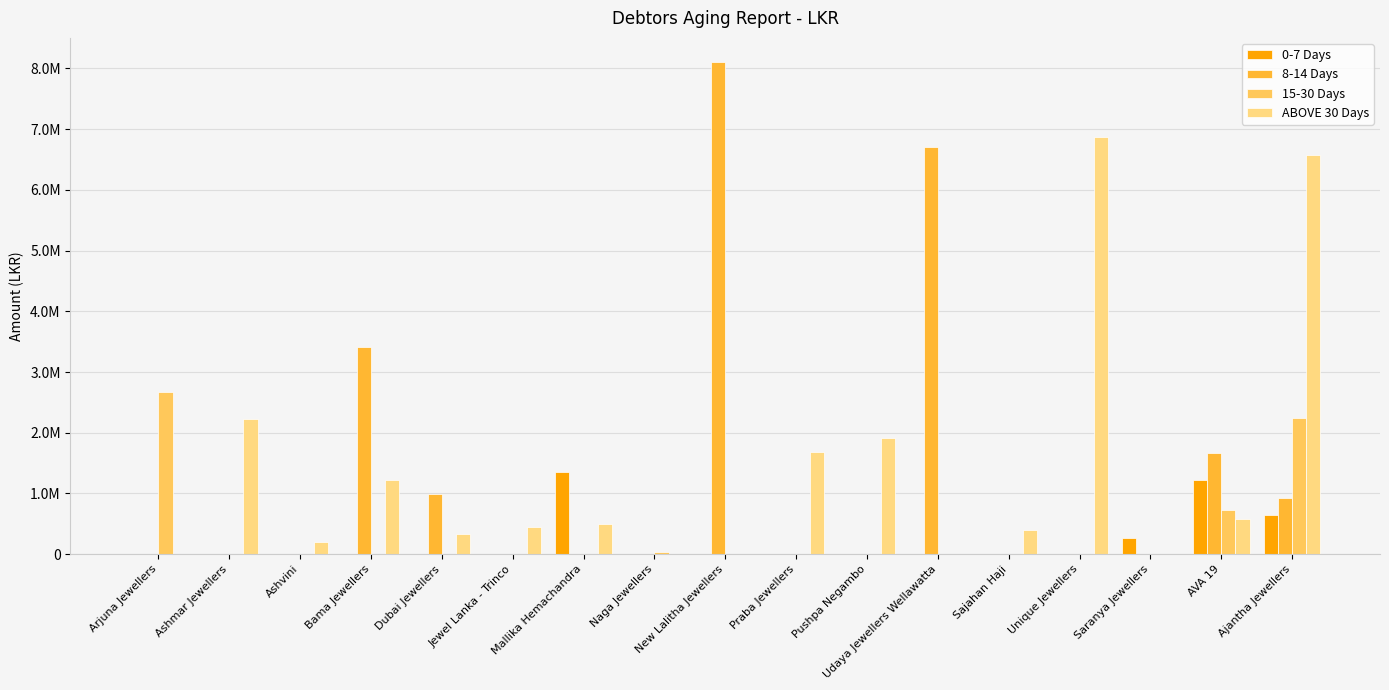

Rank the series at New Lalitha Jewellers from highest to lowest value.

8-14 Days, 0-7 Days, 15-30 Days, ABOVE 30 Days